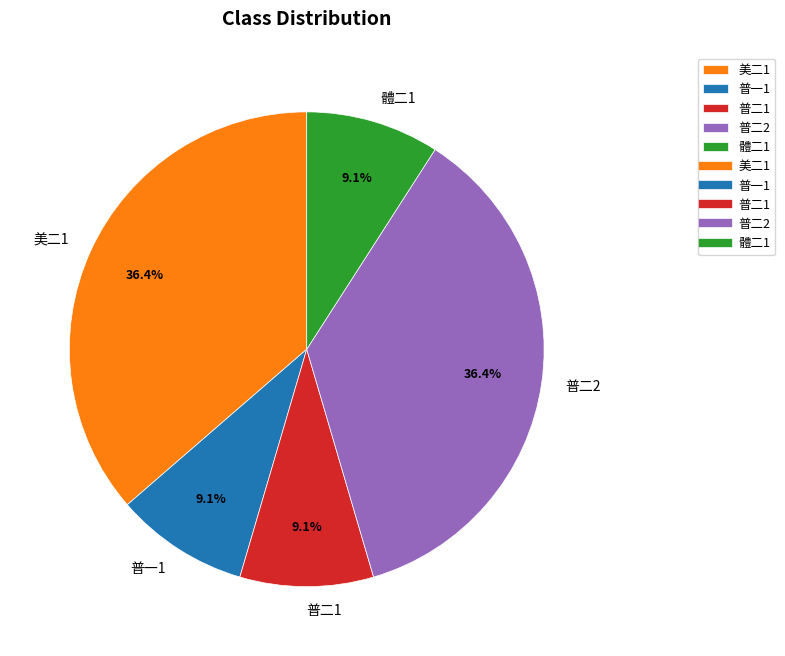

Does 普一1 account for over 50% of the chart?

No